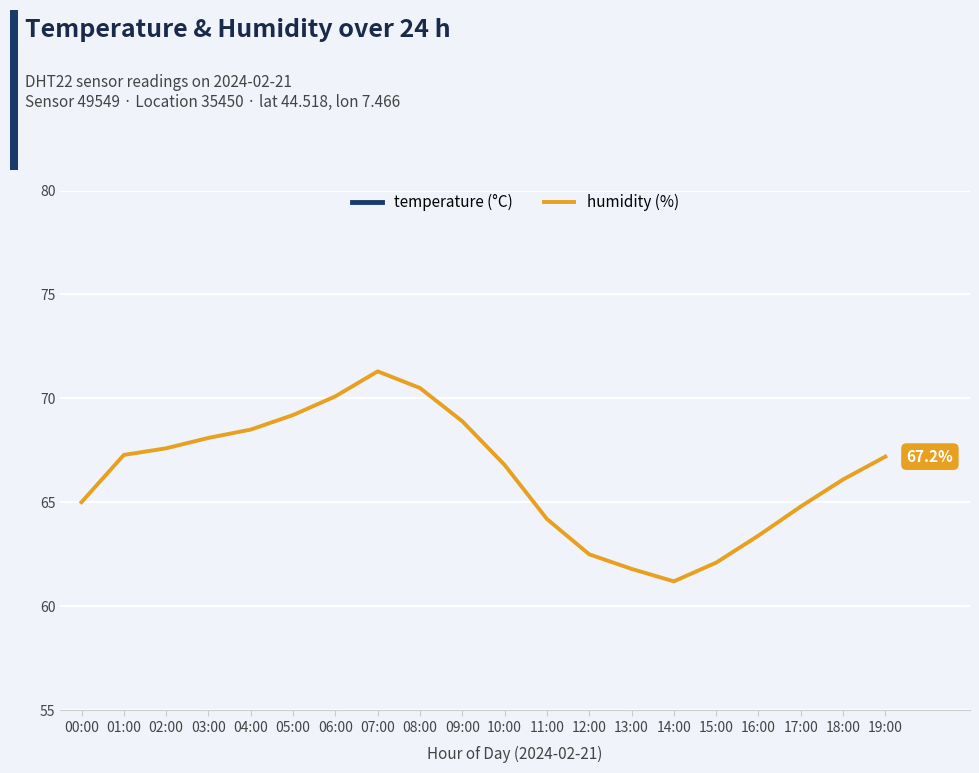

Reading left to right, what are all the values shown in this chart?

temperature: 00:00=9.9	01:00=9.6	02:00=9.6	03:00=9.5	04:00=9.4	05:00=9.3	06:00=9.2	07:00=9.1	08:00=9.3	09:00=9.8	10:00=10.5	11:00=11.2	12:00=11.8	13:00=12.3	14:00=12.6	15:00=12.4	16:00=12.0	17:00=11.5	18:00=10.9	19:00=10.4
humidity: 00:00=65.0	01:00=67.3	02:00=67.6	03:00=68.1	04:00=68.5	05:00=69.2	06:00=70.1	07:00=71.3	08:00=70.5	09:00=68.9	10:00=66.8	11:00=64.2	12:00=62.5	13:00=61.8	14:00=61.2	15:00=62.1	16:00=63.4	17:00=64.8	18:00=66.1	19:00=67.2